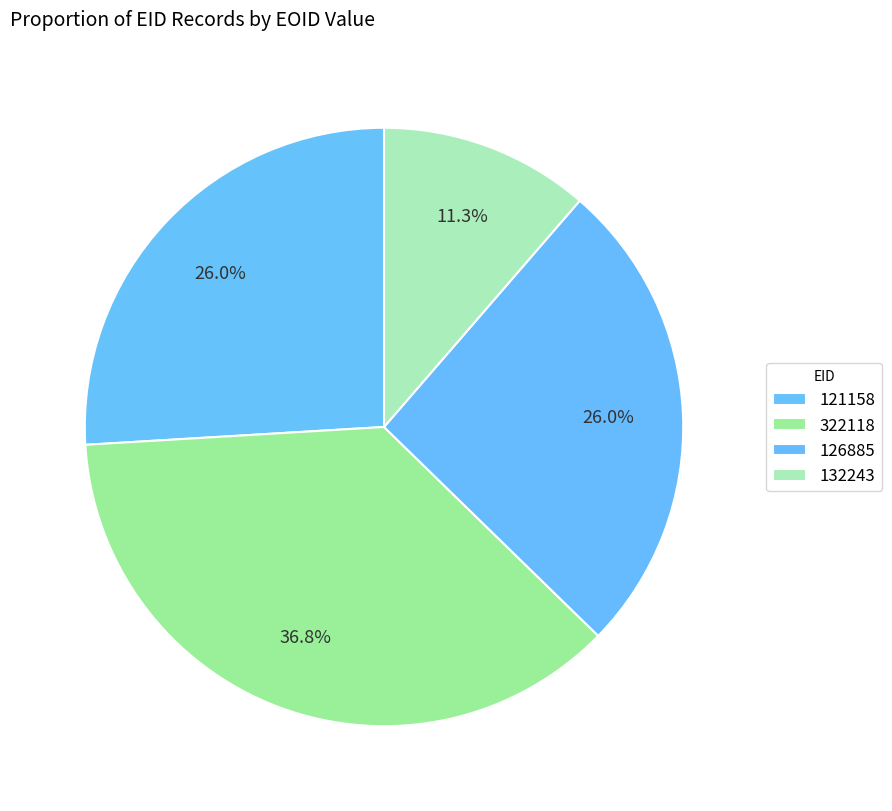

Count the number of slices in the pie.

4